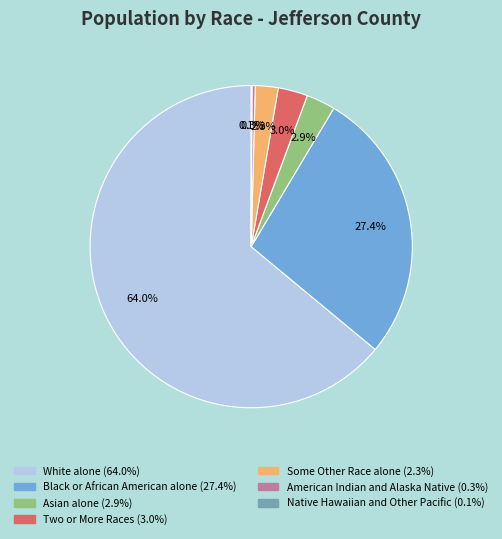

What percentage do Two or More Races and American Indian and Alaska Native together represent?

3.3%